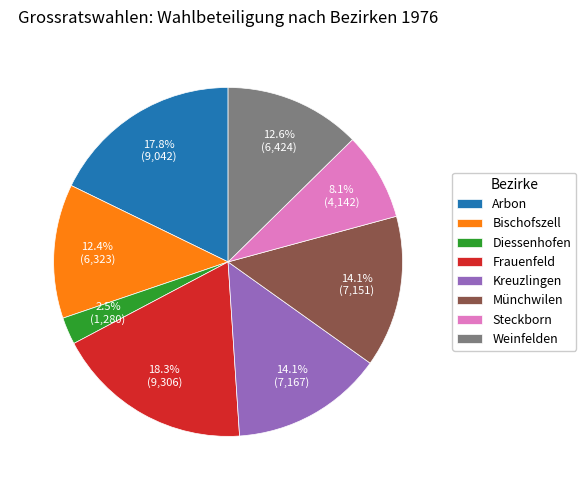

To the nearest percent, what percentage of the pie is Steckborn?

8%